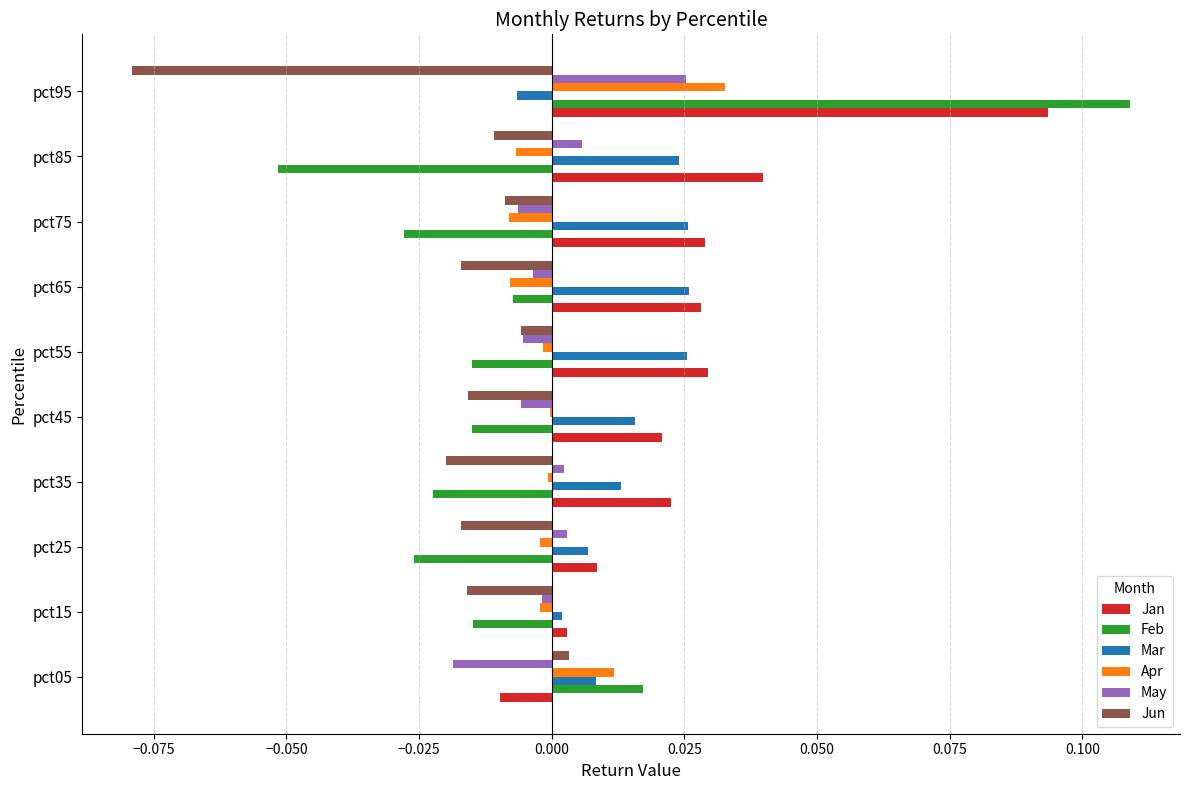

How many values in Feb are above zero?

2